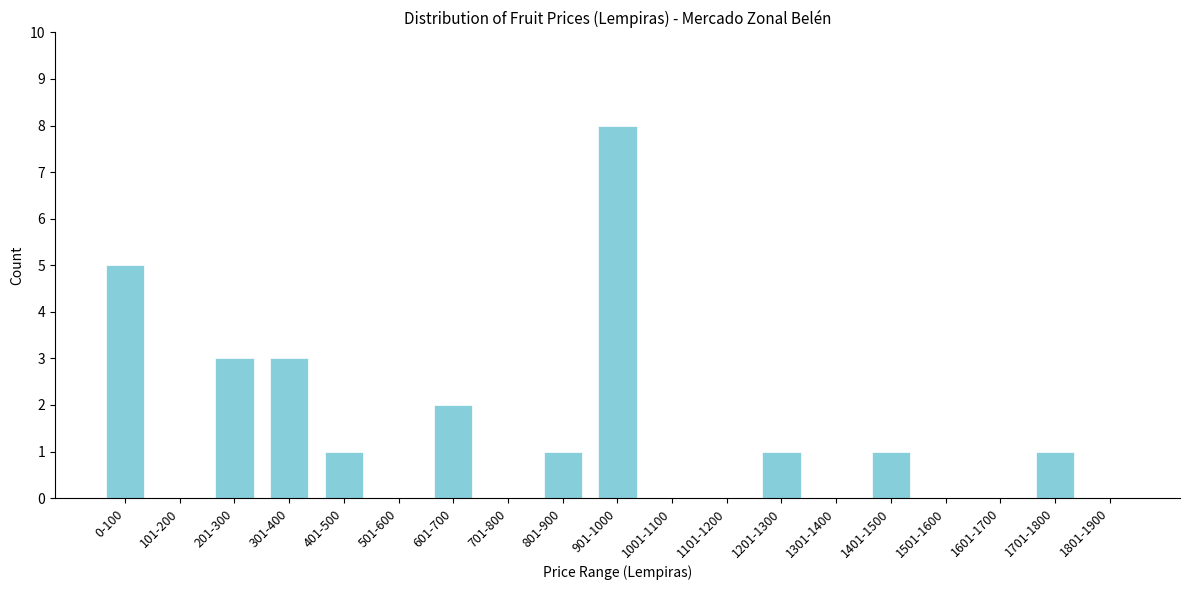

Reading left to right, transcribe all the data shown in this chart.

0-100=5	101-200=0	201-300=3	301-400=3	401-500=1	501-600=0	601-700=2	701-800=0	801-900=1	901-1000=8	1001-1100=0	1101-1200=0	1201-1300=1	1301-1400=0	1401-1500=1	1501-1600=0	1601-1700=0	1701-1800=1	1801-1900=0